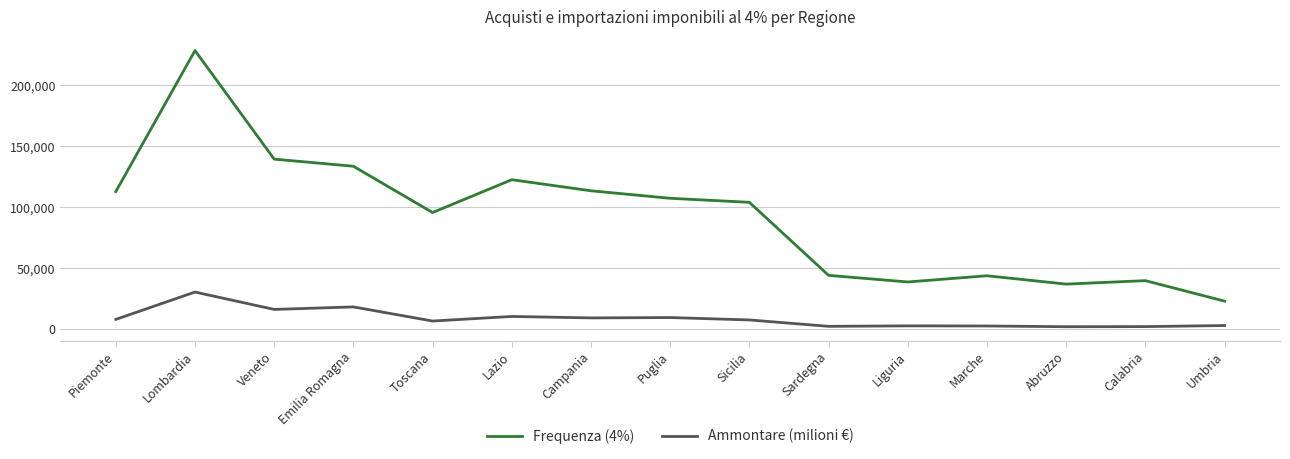

Rank the series at Piemonte from highest to lowest value.

Frequenza (4%), Ammontare (milioni €)